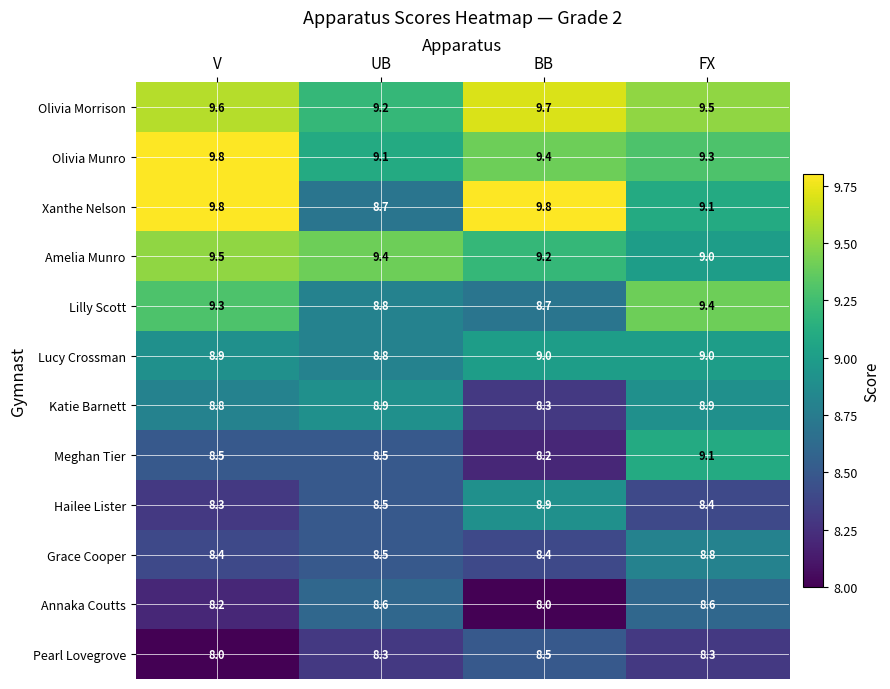

At which category is the sum across all series the highest?

FX